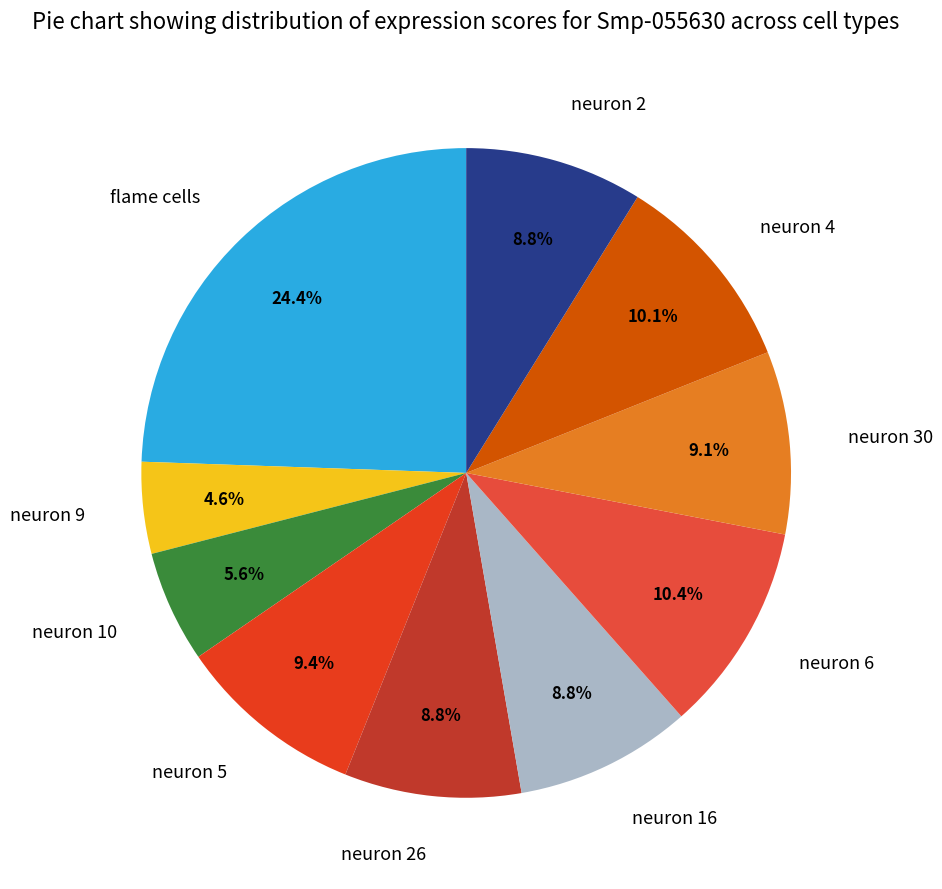

Which has a higher value, neuron 10 or neuron 6?

neuron 6